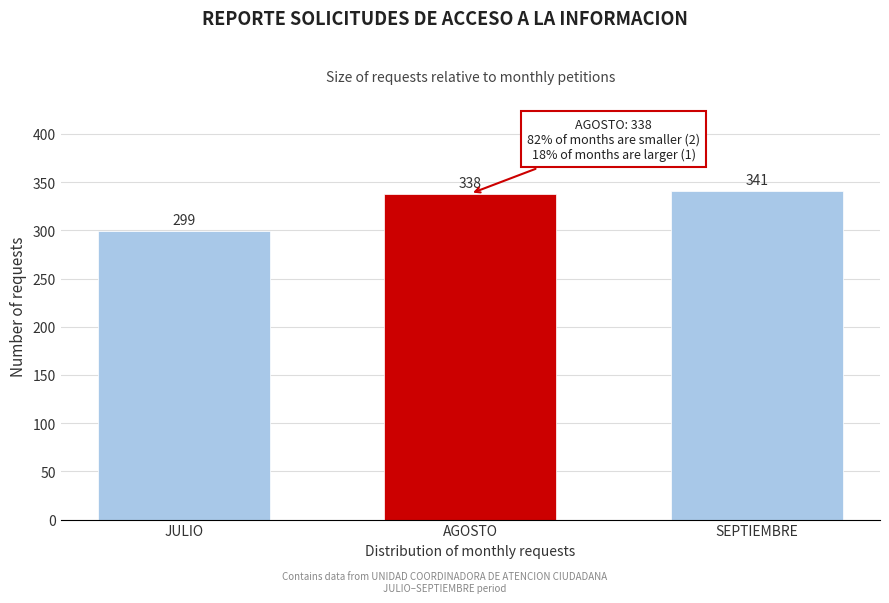

Reading left to right, list all the values displayed in this chart.

299	338	341